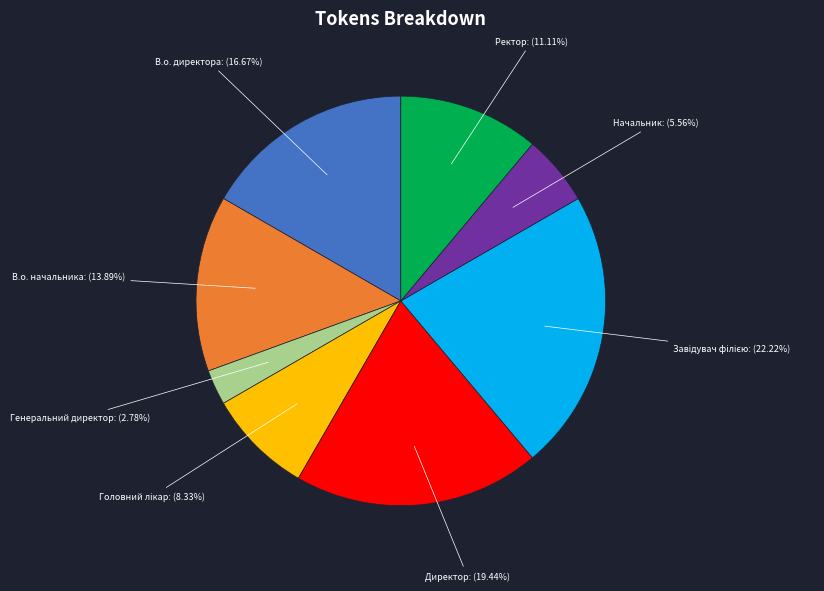

Between Начальник and Директор, which is larger?

Директор